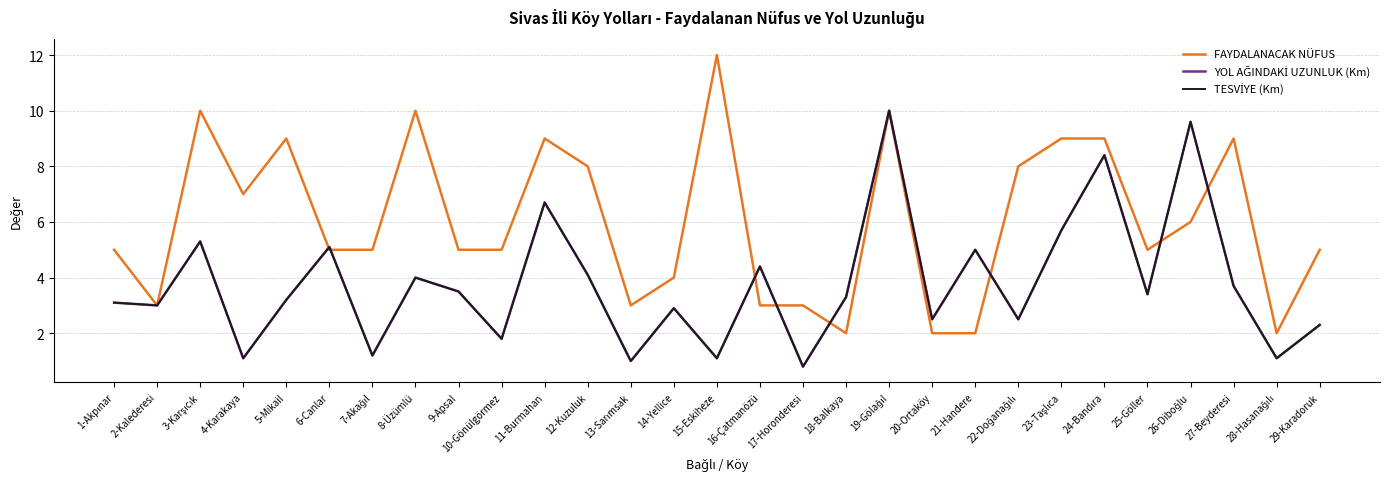

What is the average value of the YOL AĞINDAKİ UZUNLUK (Km) series?

3.8